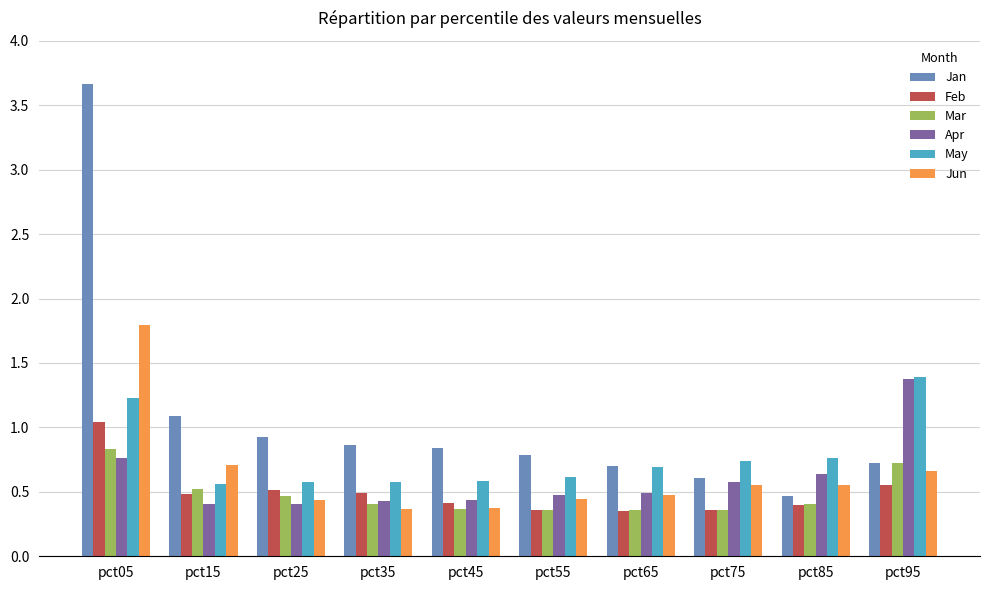

What are all the series names shown in the legend?

Jan, Feb, Mar, Apr, May, Jun